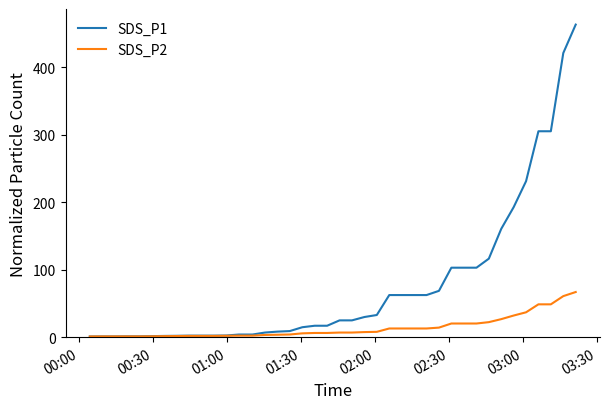

What is the difference between the maximum and second lowest values in the SDS_P1 series?

461.9